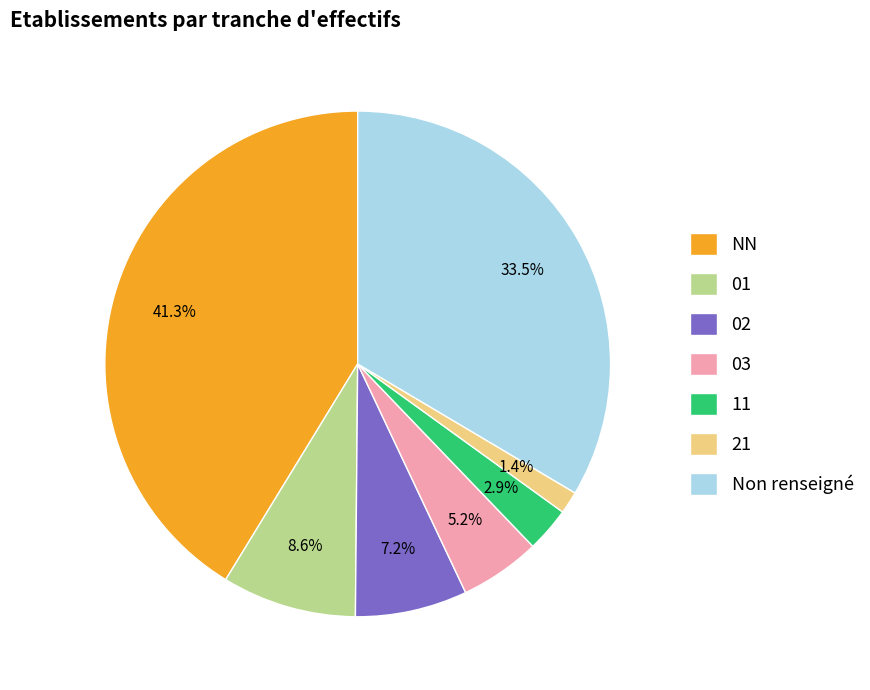

Approximately how many times larger is the value at 03 compared to NN?

0.1